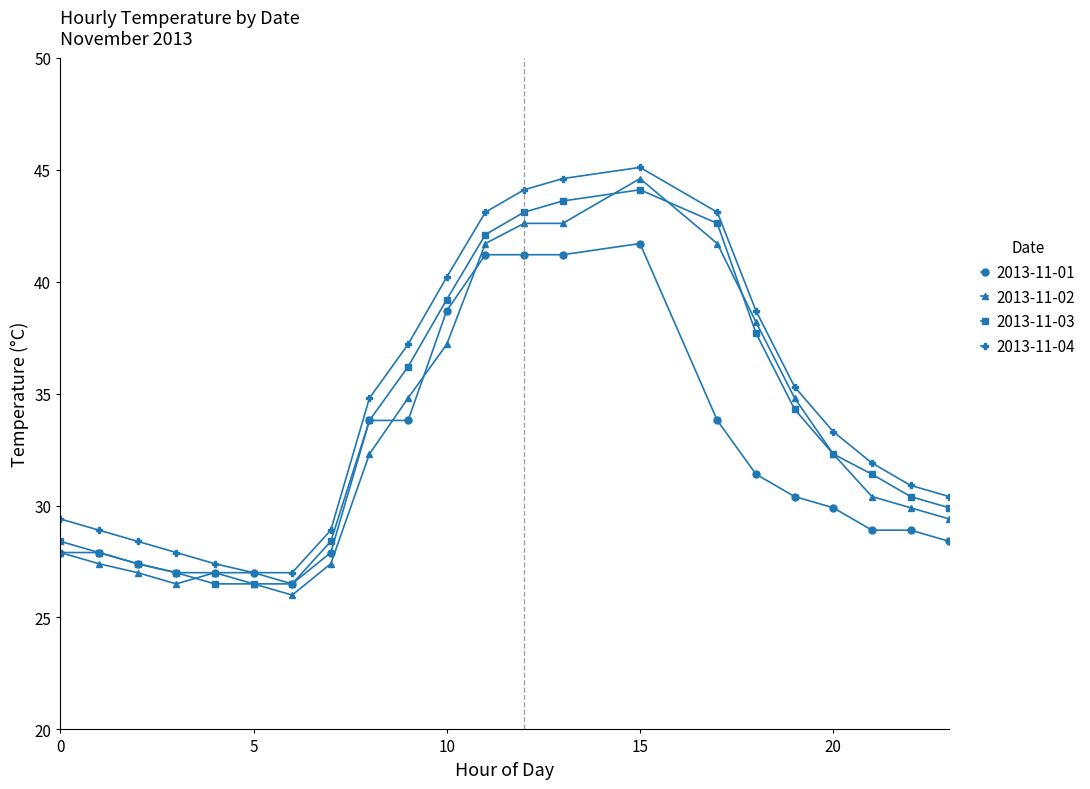

What is the sum of all 2013-11-04 values?

757.6